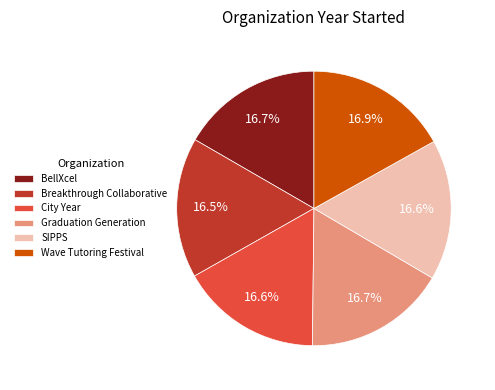

The Graduation Generation slice represents 31% of the pie. True or false?

False